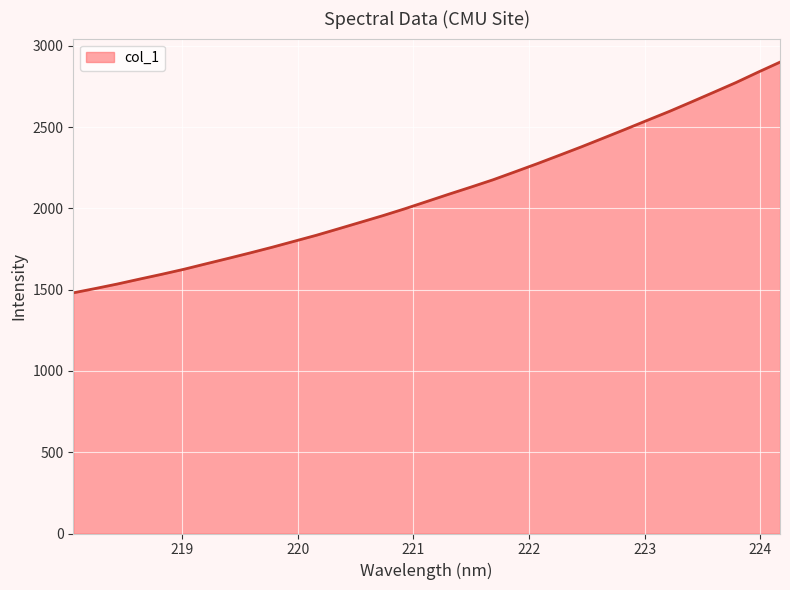

What is the maximum value shown in the chart?

2900.1